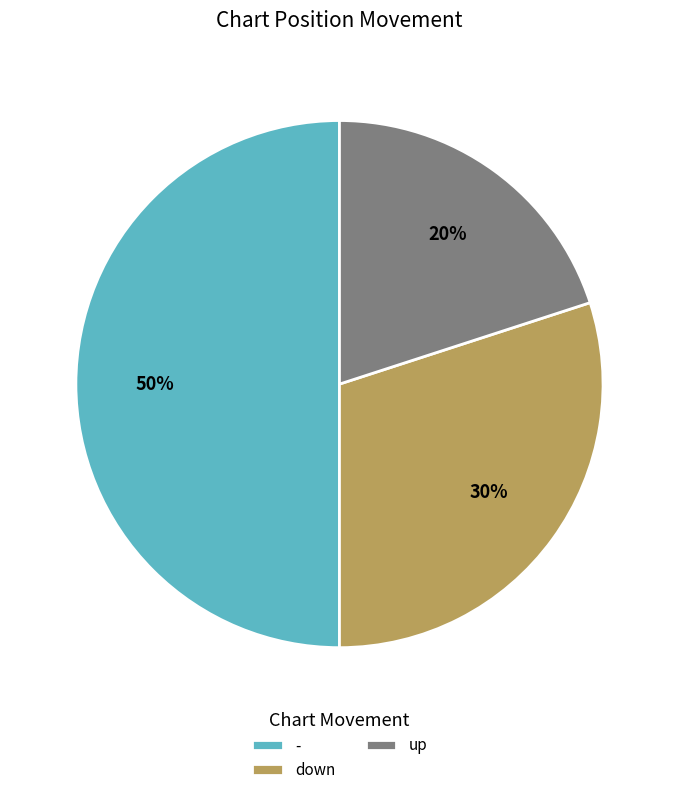

Which category has the biggest portion of the pie?

-